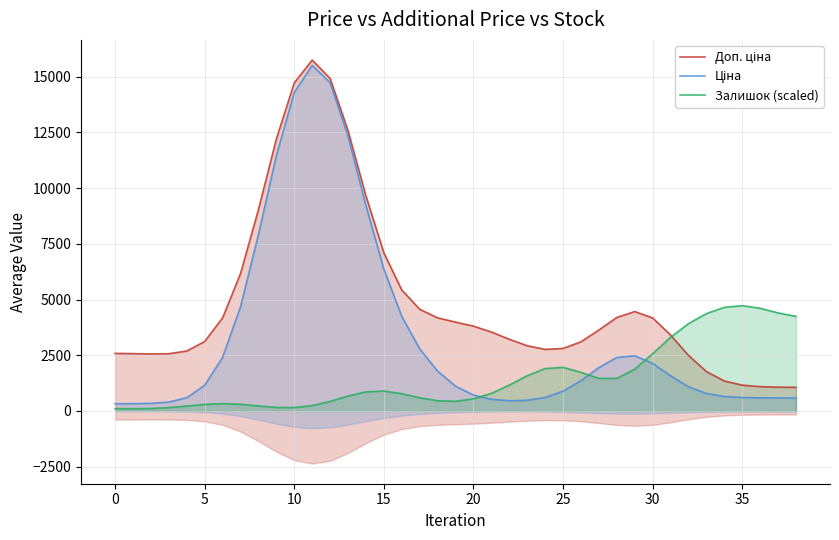

How many lines are shown in the chart?

3